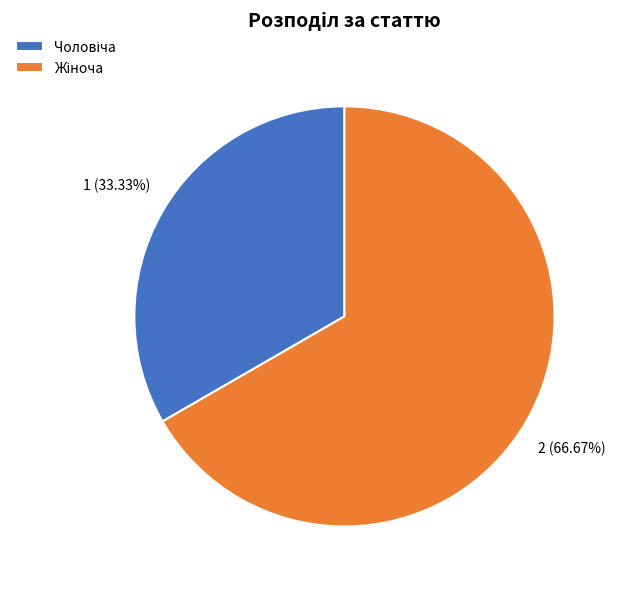

Is there any slice that represents more than half of the pie?

Yes